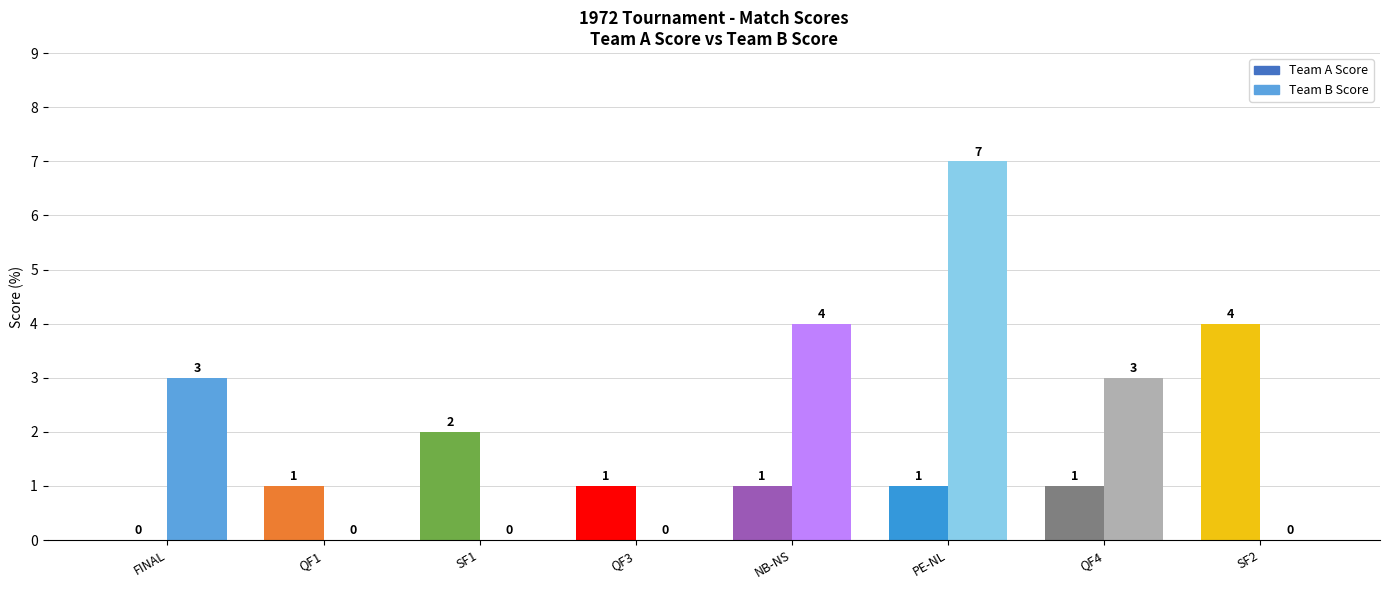

What is the approximate value of Team A Score at SF2?

4